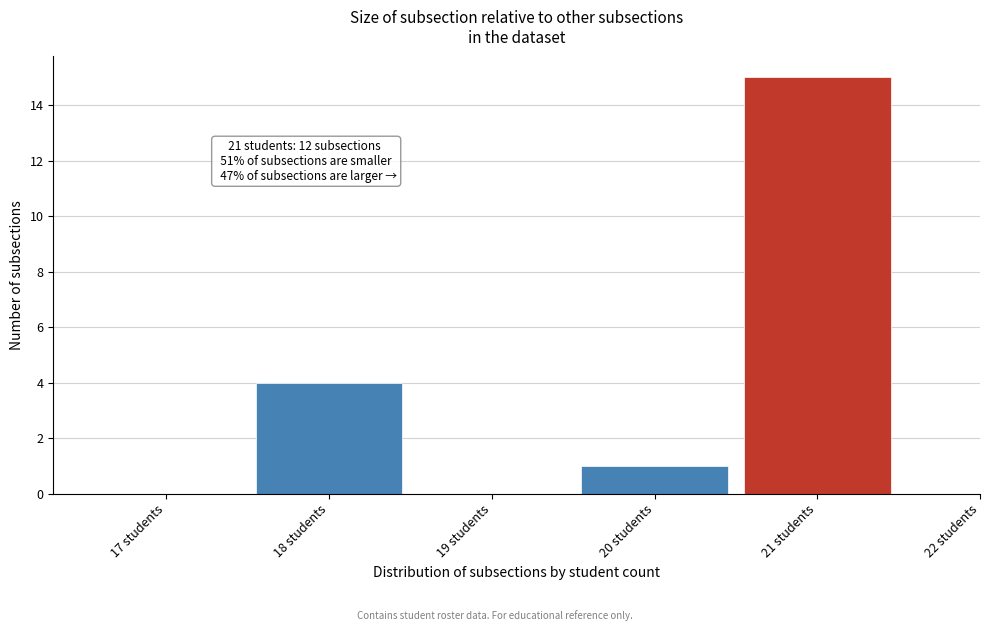

Reading left to right, what are all the values shown in this chart?

17 students=0	18 students=4	19 students=0	20 students=1	21 students=15